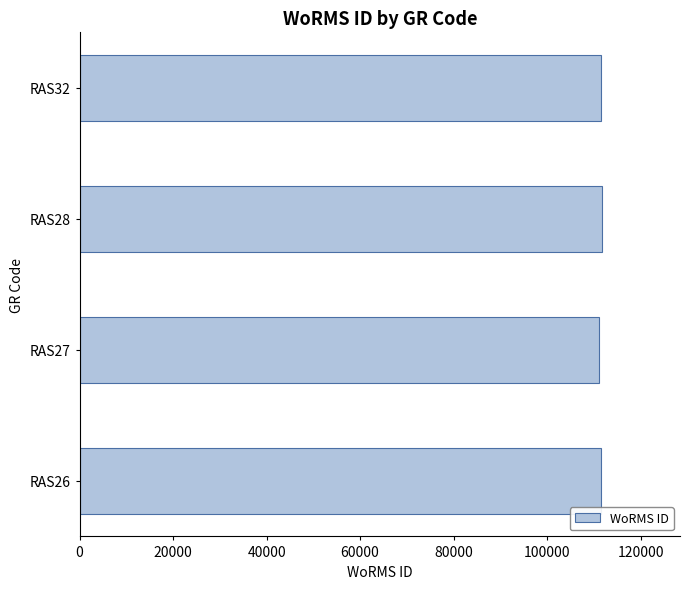

The value at RAS32 is 111621. True or false?

True